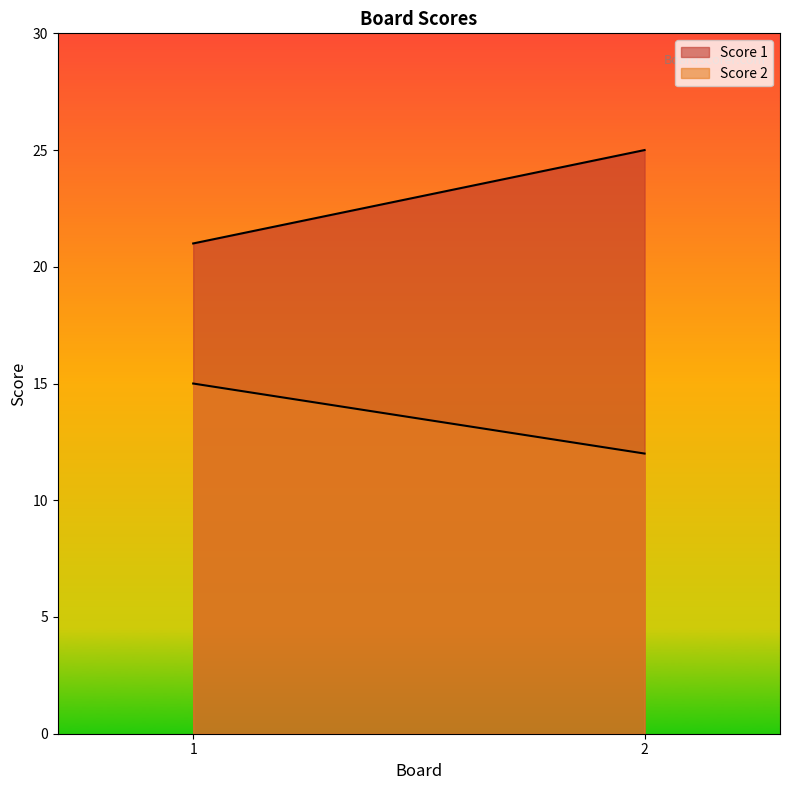

Reading left to right, list all the values displayed in this chart.

Score 1: 21	25
Score 2: 15	12